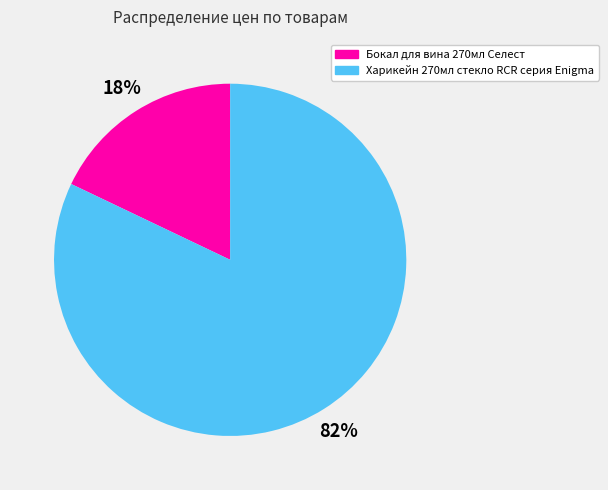

Count the number of slices in the pie.

2